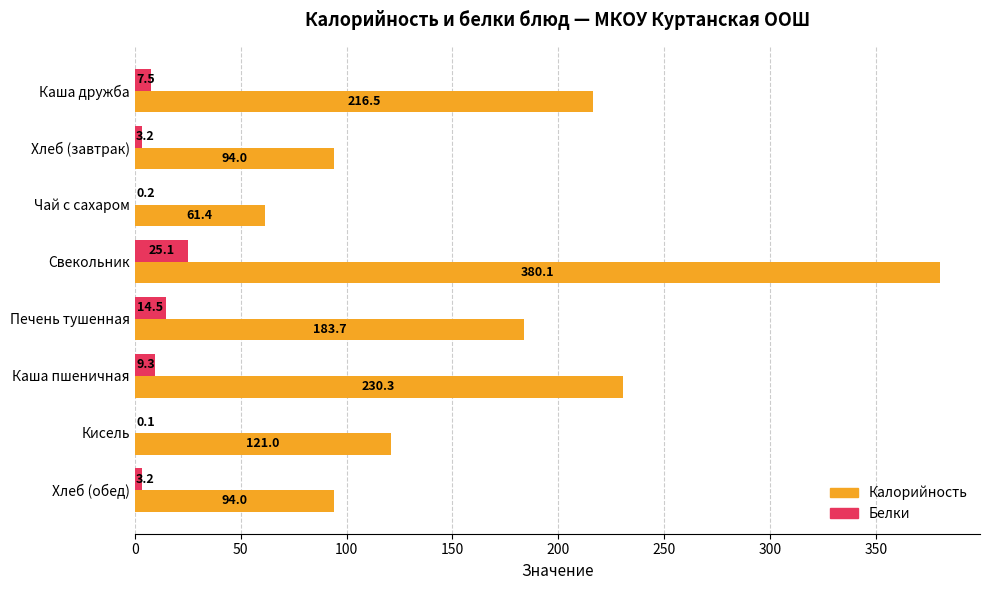

What is the maximum value shown in the chart?

380.1